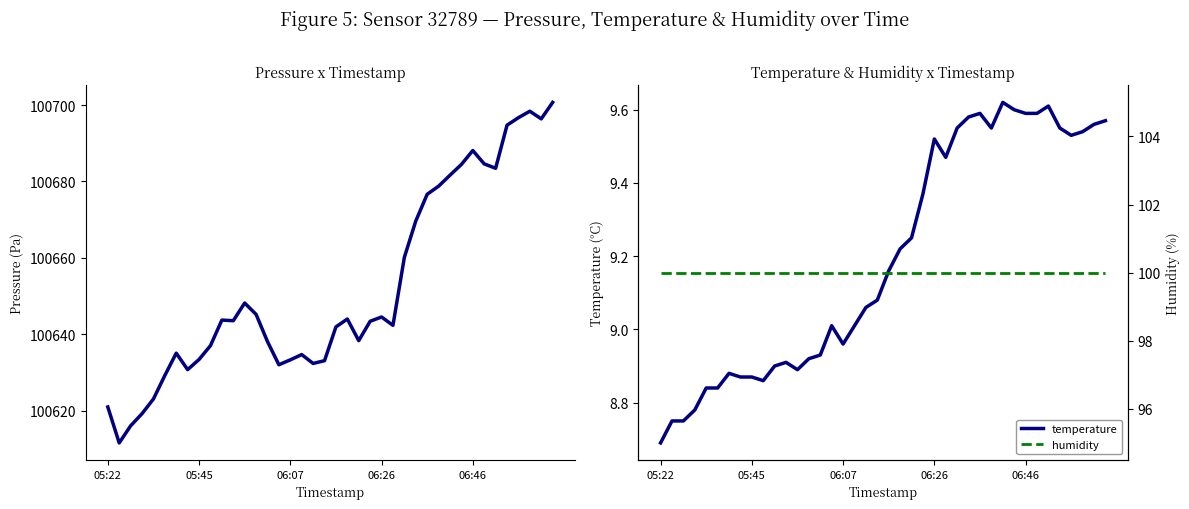

The value of temperature at 06:07 is 14.9. True or false?

False